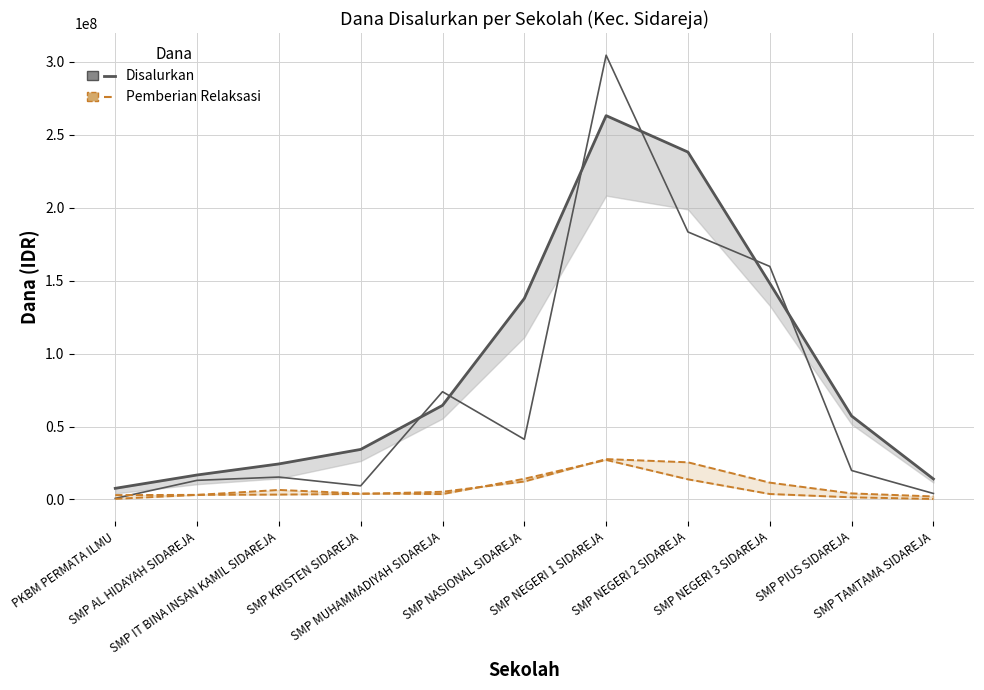

What is the sum of all Pemberian Dari Aktivasi values?

78750000.0